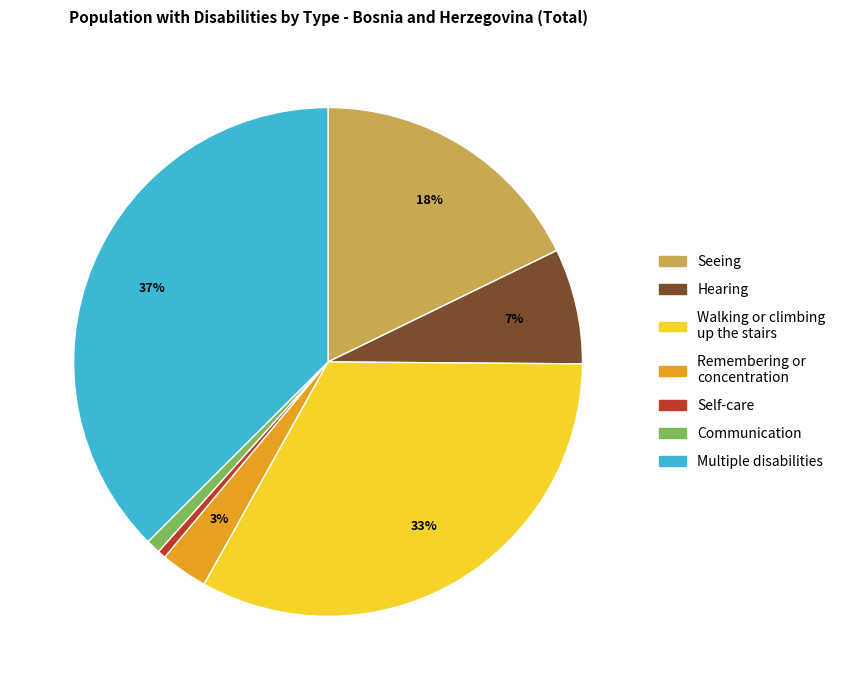

To the nearest percent, what percentage of the pie is Seeing?

18%